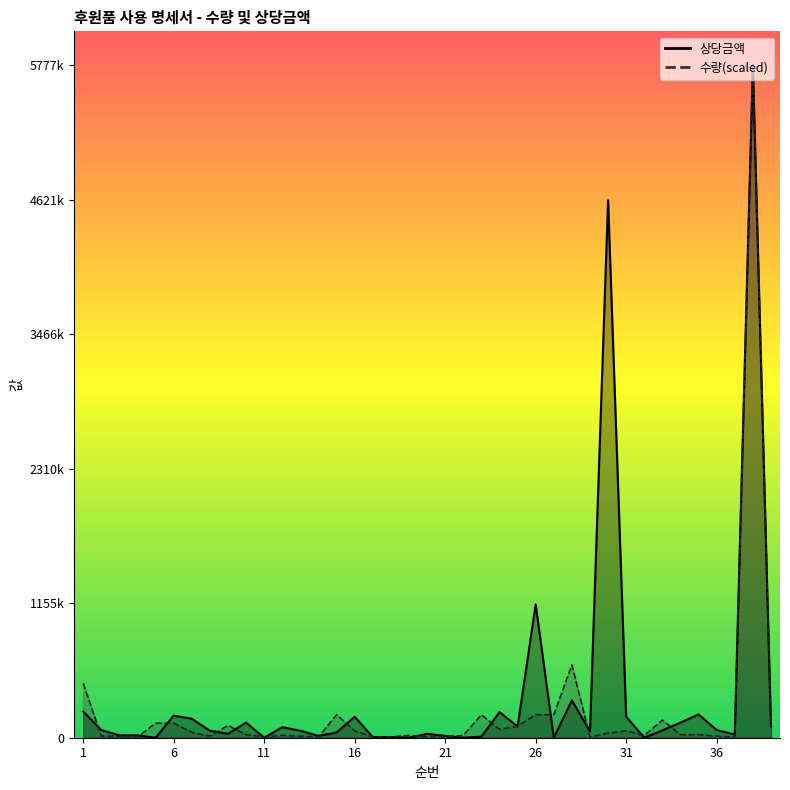

Does the chart display data point markers on the line(s)?

No